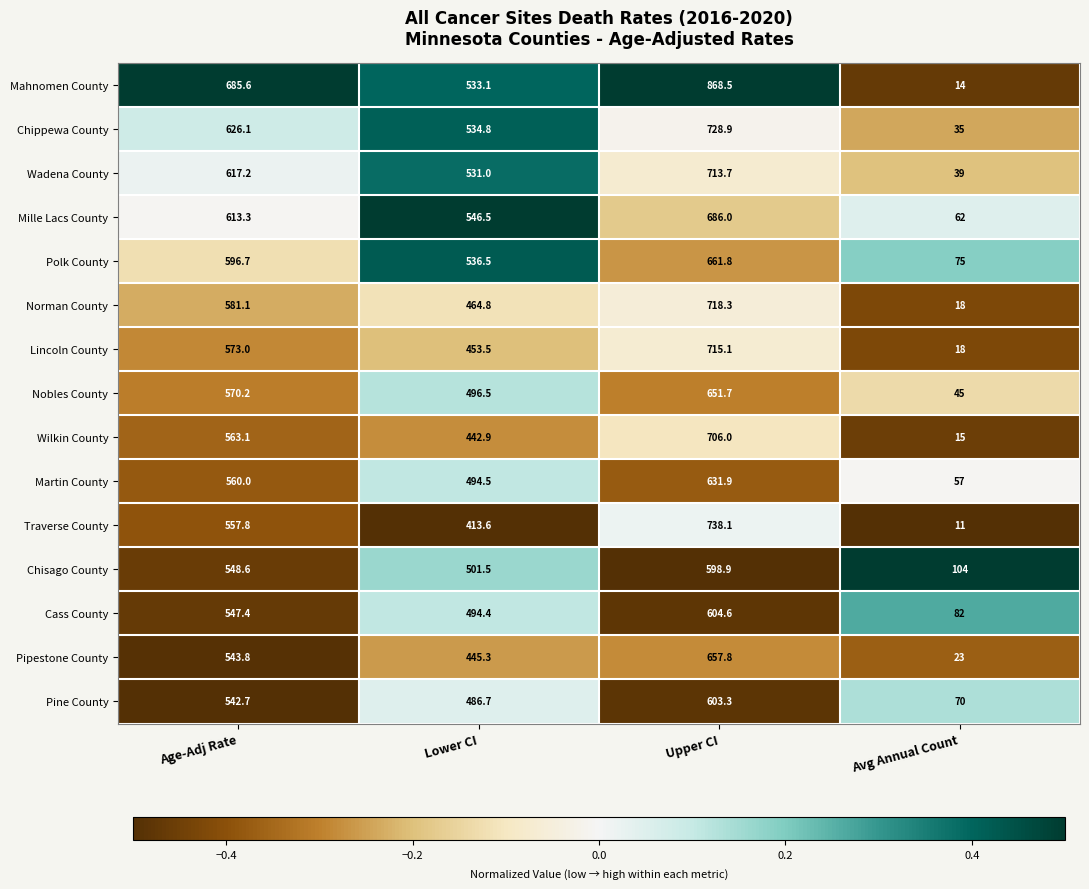

Which category has the lowest value across all series?

Avg Annual Count